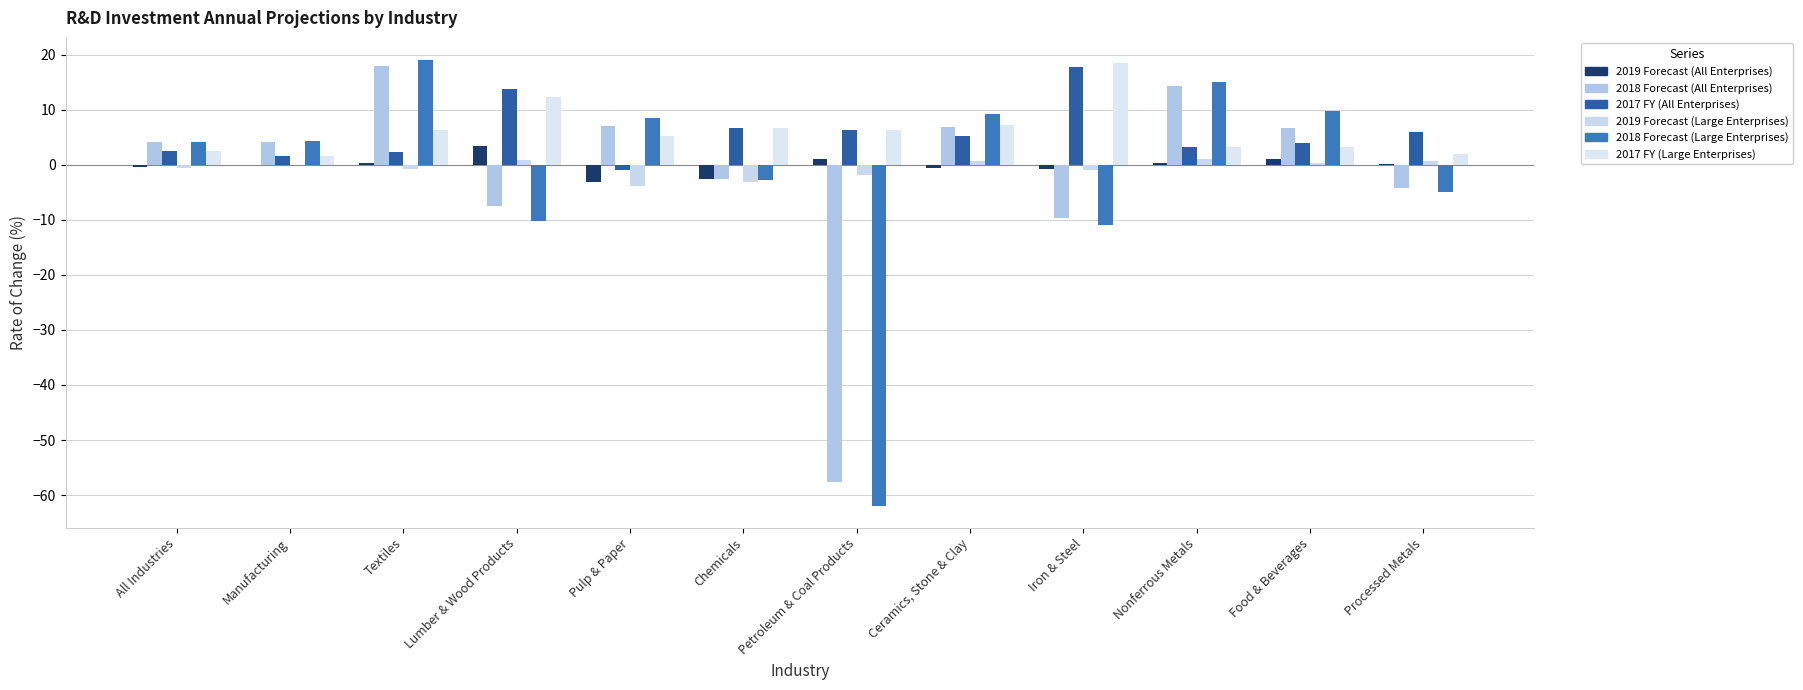

What is the label of the 10th bar from the right?

Textiles